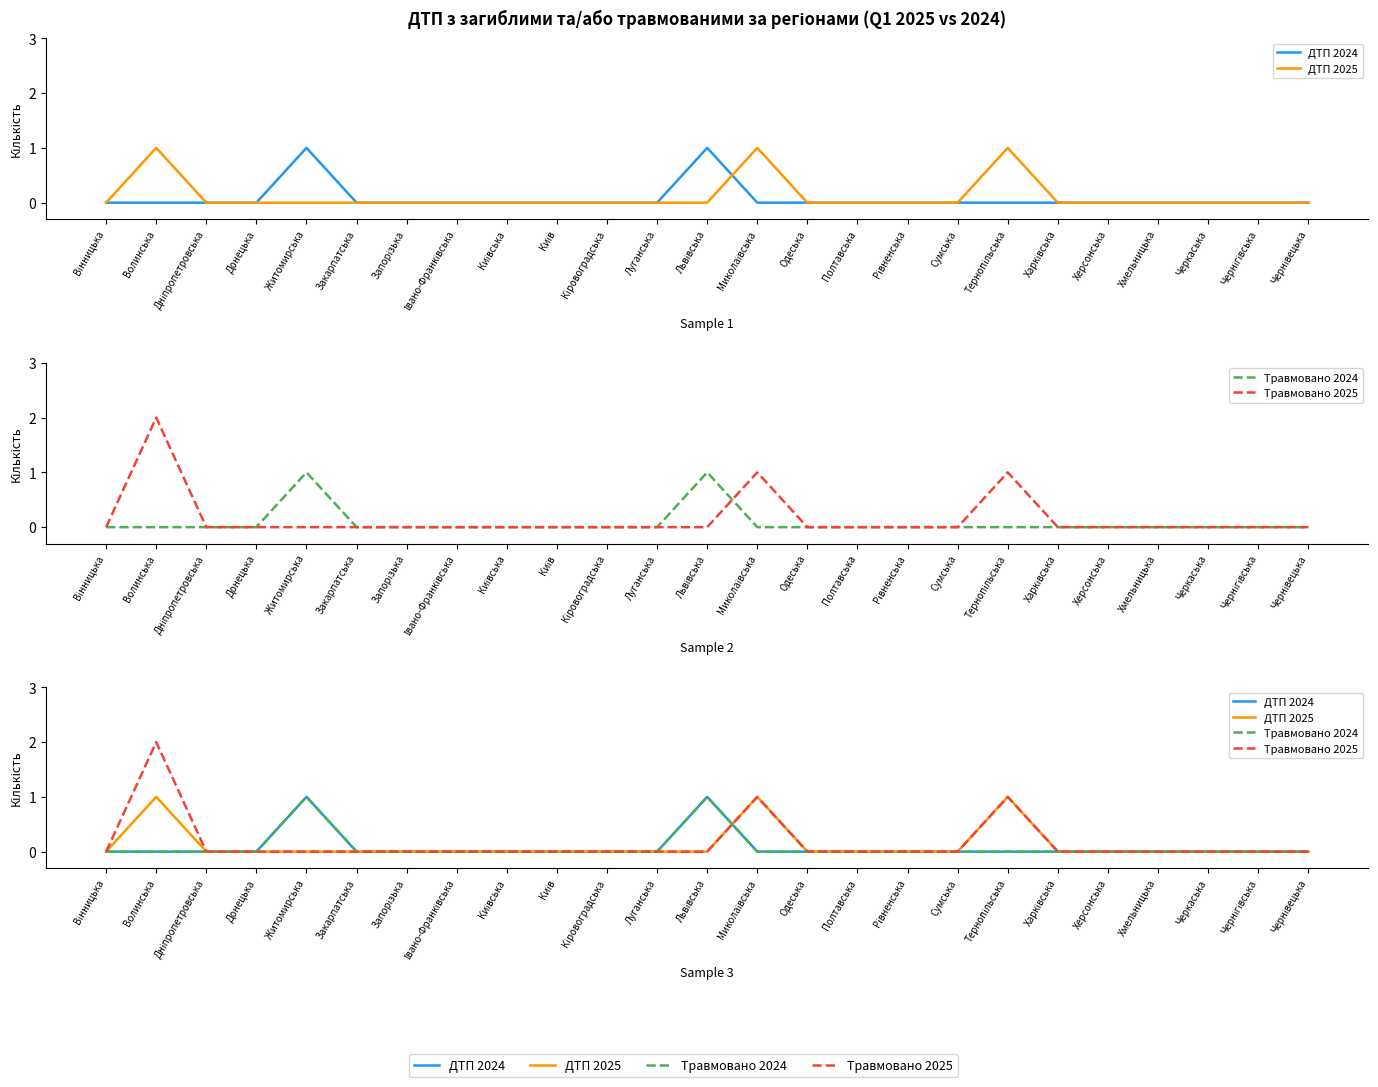

True or false: ДТП 2025 has more than 1 interior local peaks.

True